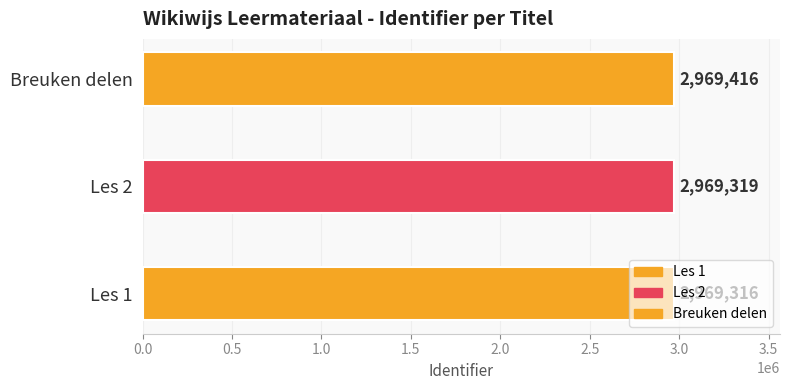

Where is the data nearest to the value 2969366?

Les 2